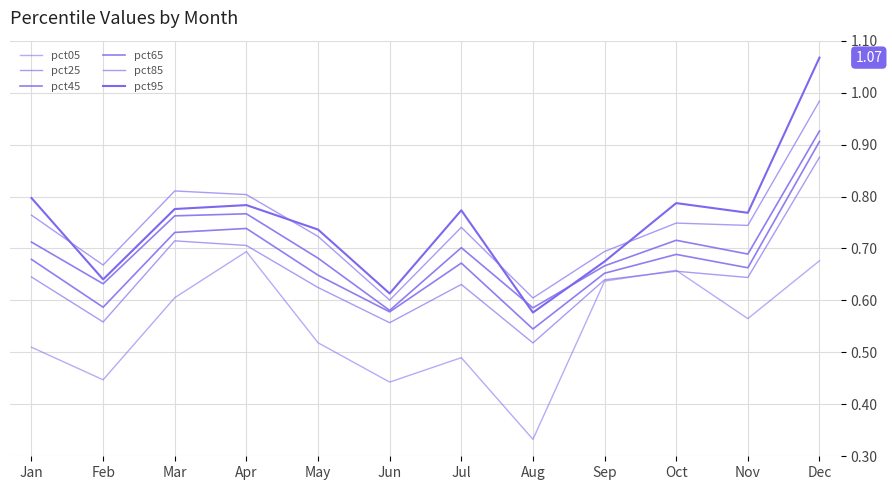

Is the value of pct05 at Jan greater than the value of pct45 at Apr?

No